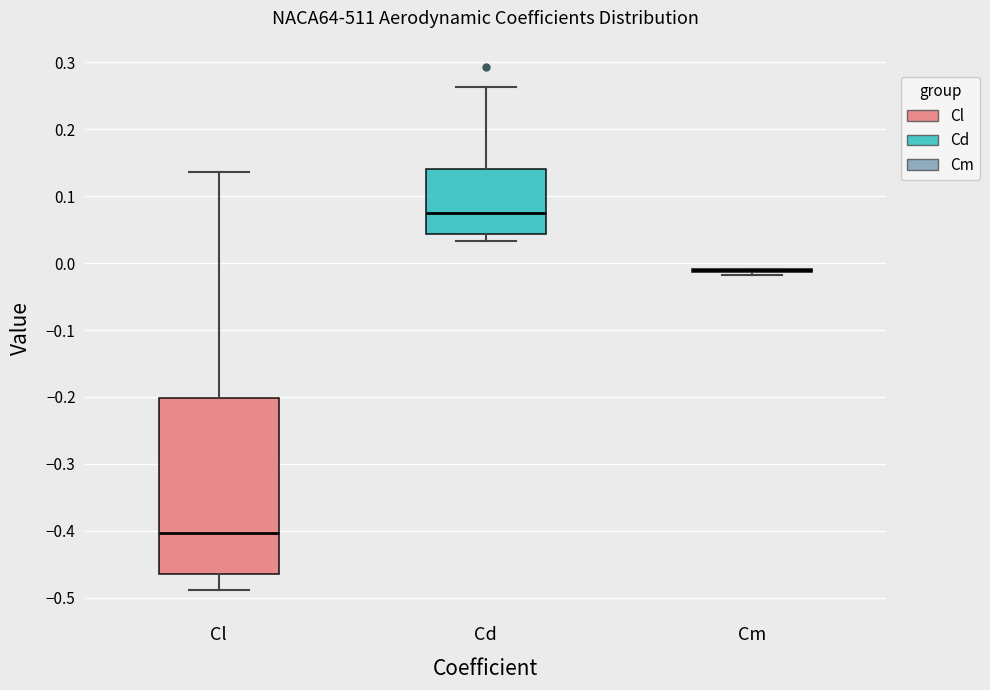

Which box is the tallest, from its lower edge to its upper edge?

Cl